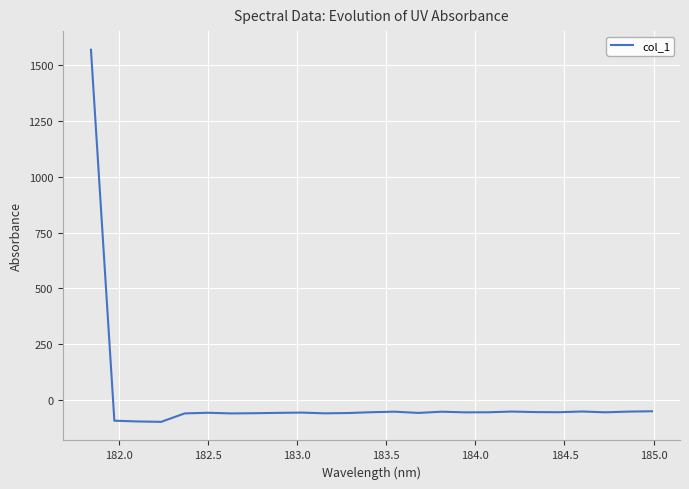

How many values exceed -56?

11